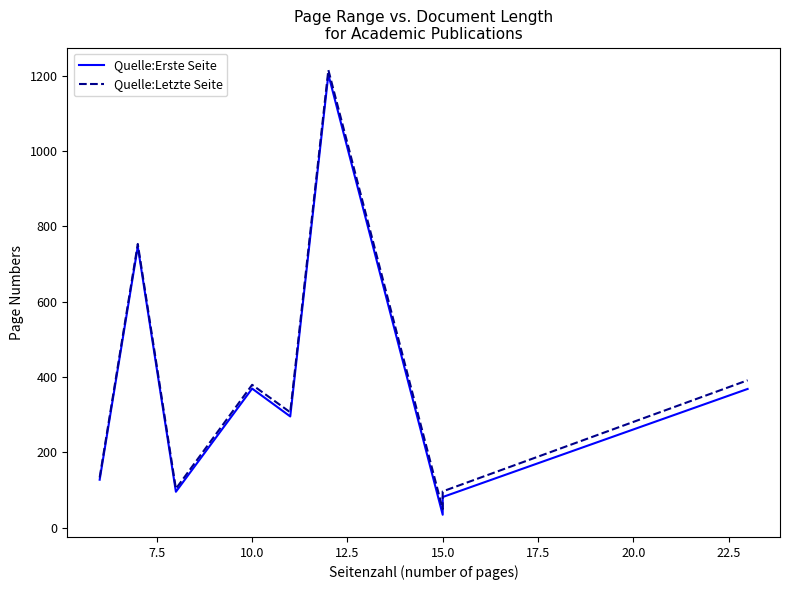

How many lines are shown in the chart?

2